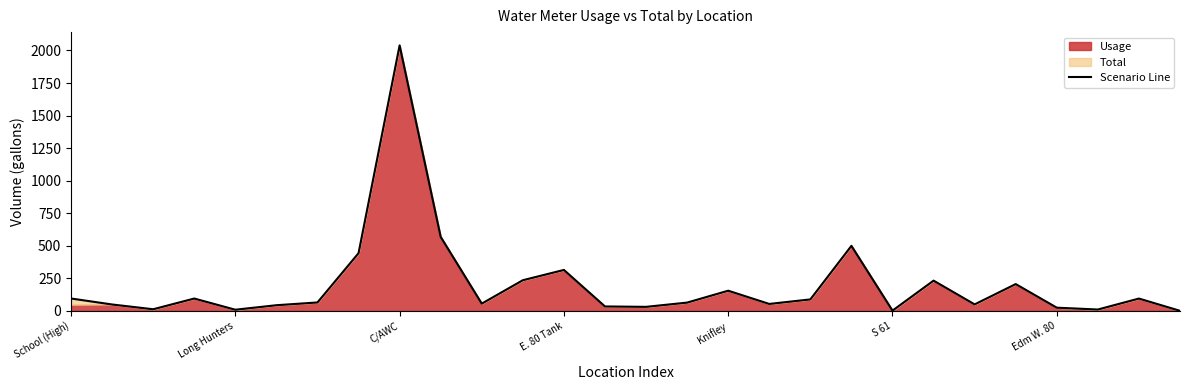

The Scenario Line series shows 94.6 at School (High). True or false?

True